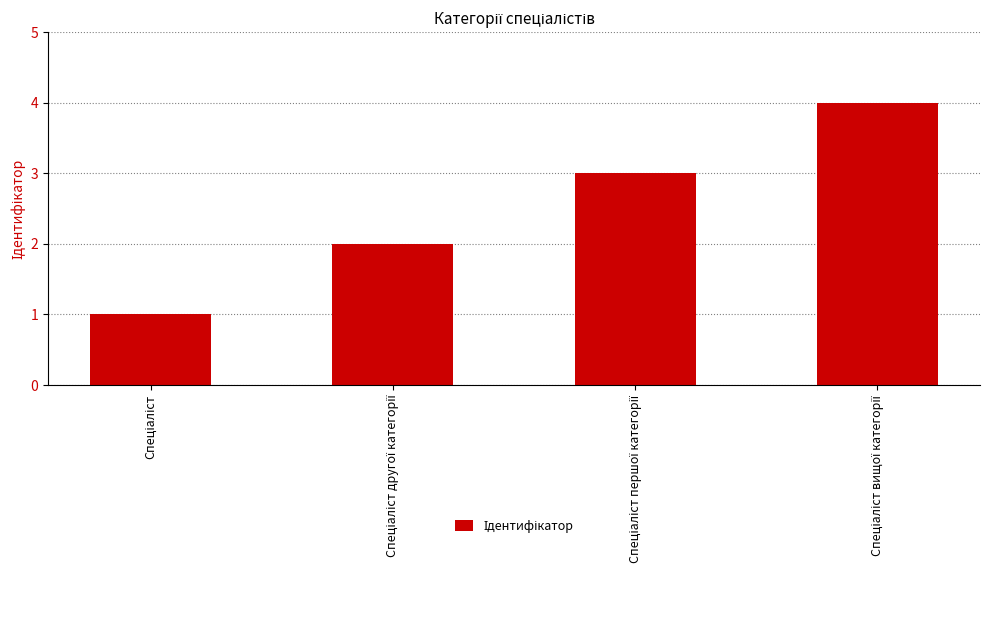

What is the sum of all values?

10